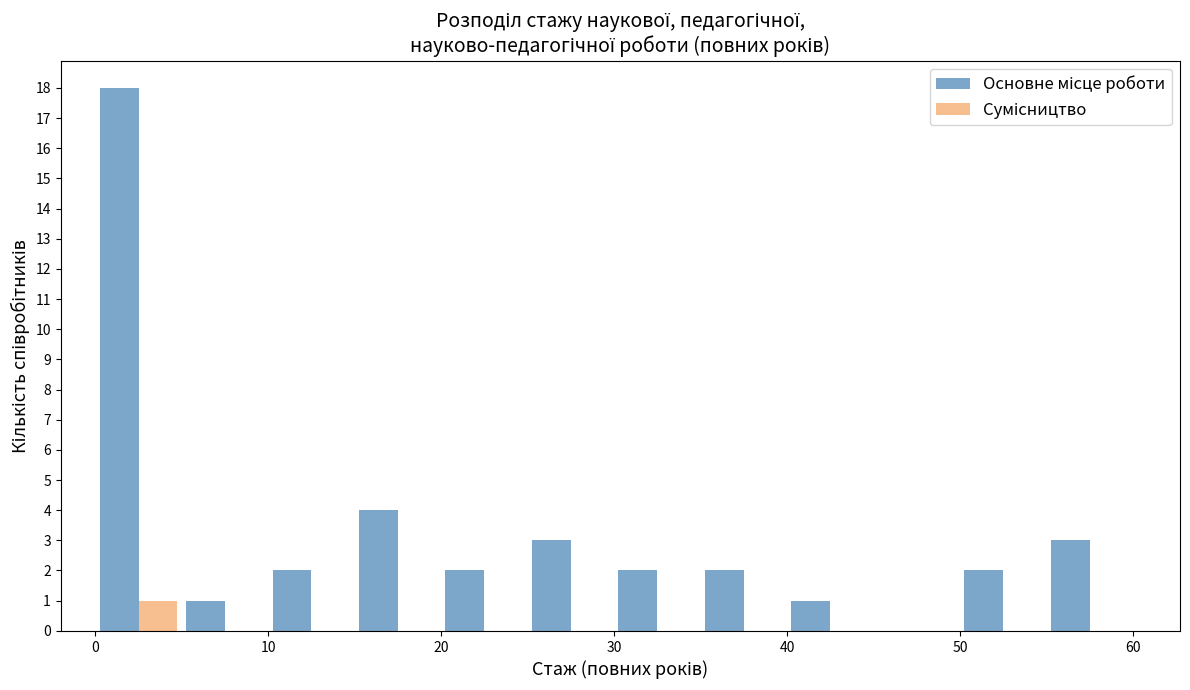

Reading left to right, transcribe this chart: for each range on the x-axis, give the height of each series' bar. The values are not printed on the chart, so give them approximately, as read against the axis.

0 to 5: Основне місце роботи=18	Сумісництво=1
5 to 10: Основне місце роботи=1	Сумісництво=0
10 to 15: Основне місце роботи=2	Сумісництво=0
15 to 20: Основне місце роботи=4	Сумісництво=0
20 to 25: Основне місце роботи=2	Сумісництво=0
25 to 30: Основне місце роботи=3	Сумісництво=0
30 to 35: Основне місце роботи=2	Сумісництво=0
35 to 40: Основне місце роботи=2	Сумісництво=0
40 to 45: Основне місце роботи=1	Сумісництво=0
45 to 50: Основне місце роботи=0	Сумісництво=0
50 to 55: Основне місце роботи=2	Сумісництво=0
55 to 60: Основне місце роботи=3	Сумісництво=0